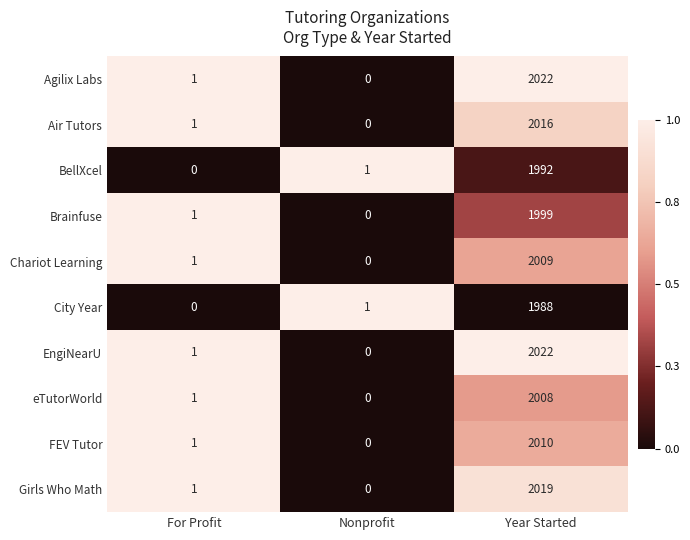

Read the Girls Who Math value at Year Started.

2019